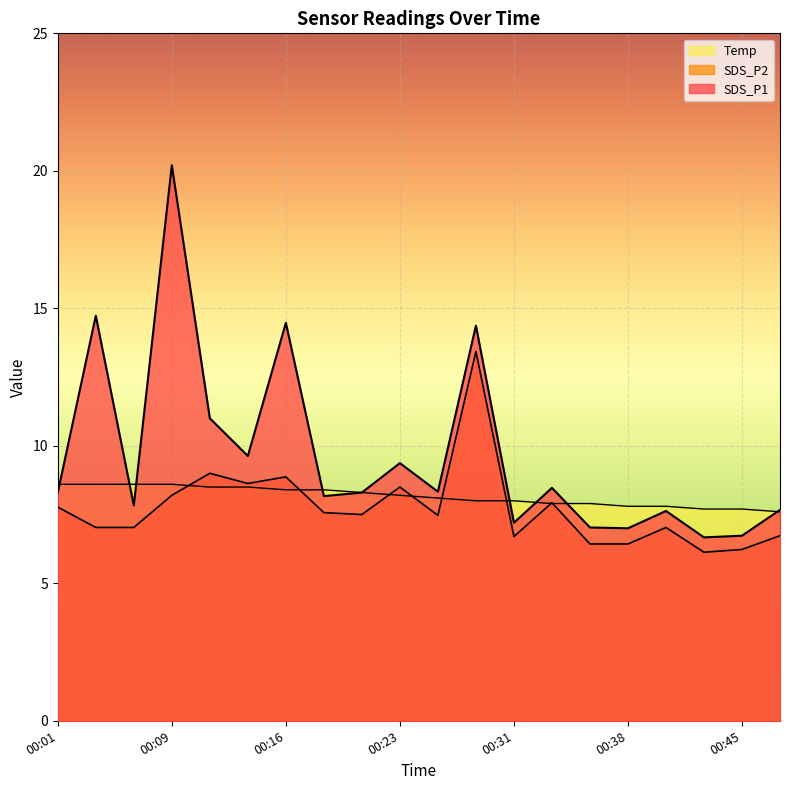

What is the difference between the second highest and minimum values in the Temp series?

1.0